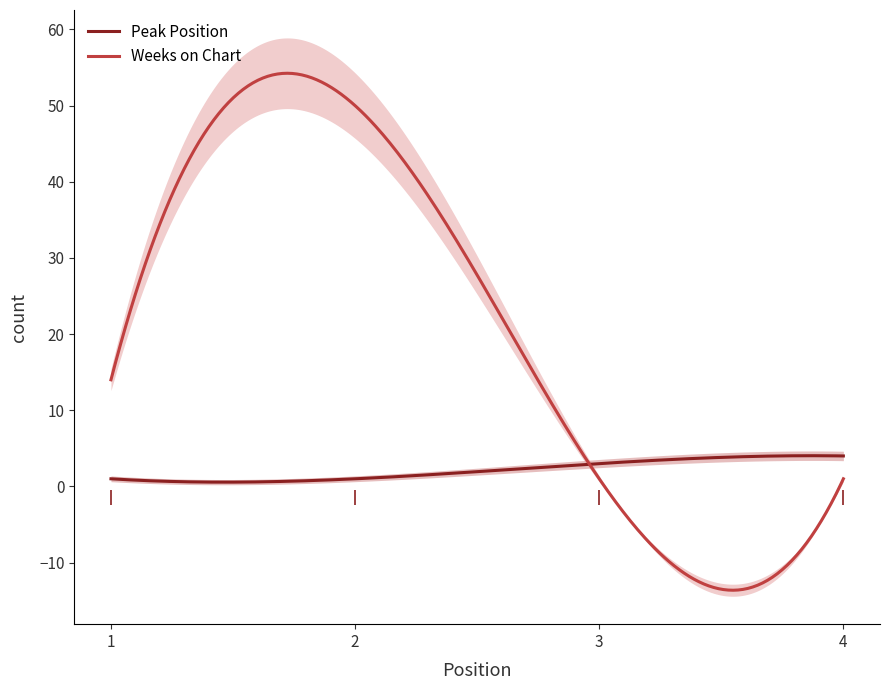

Where is the first local maximum for Weeks on Chart?

2